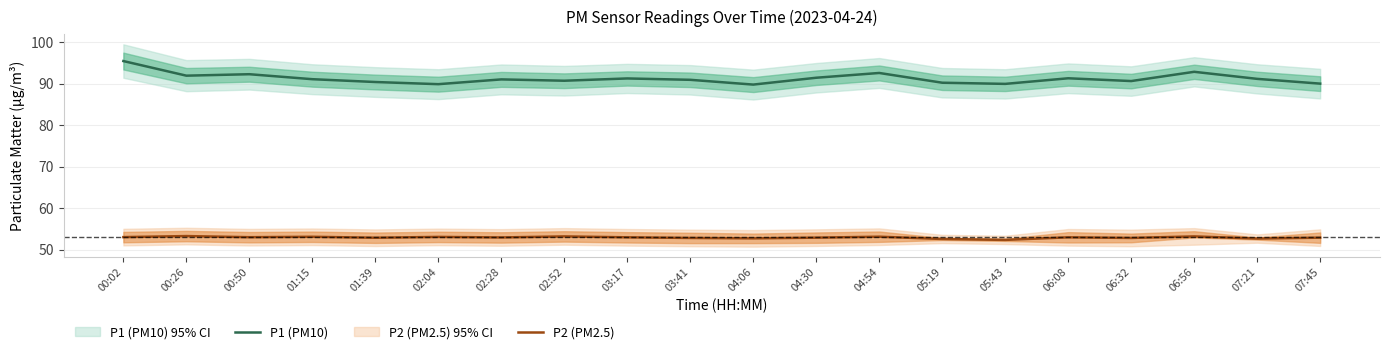

How many data points does each series have?

20